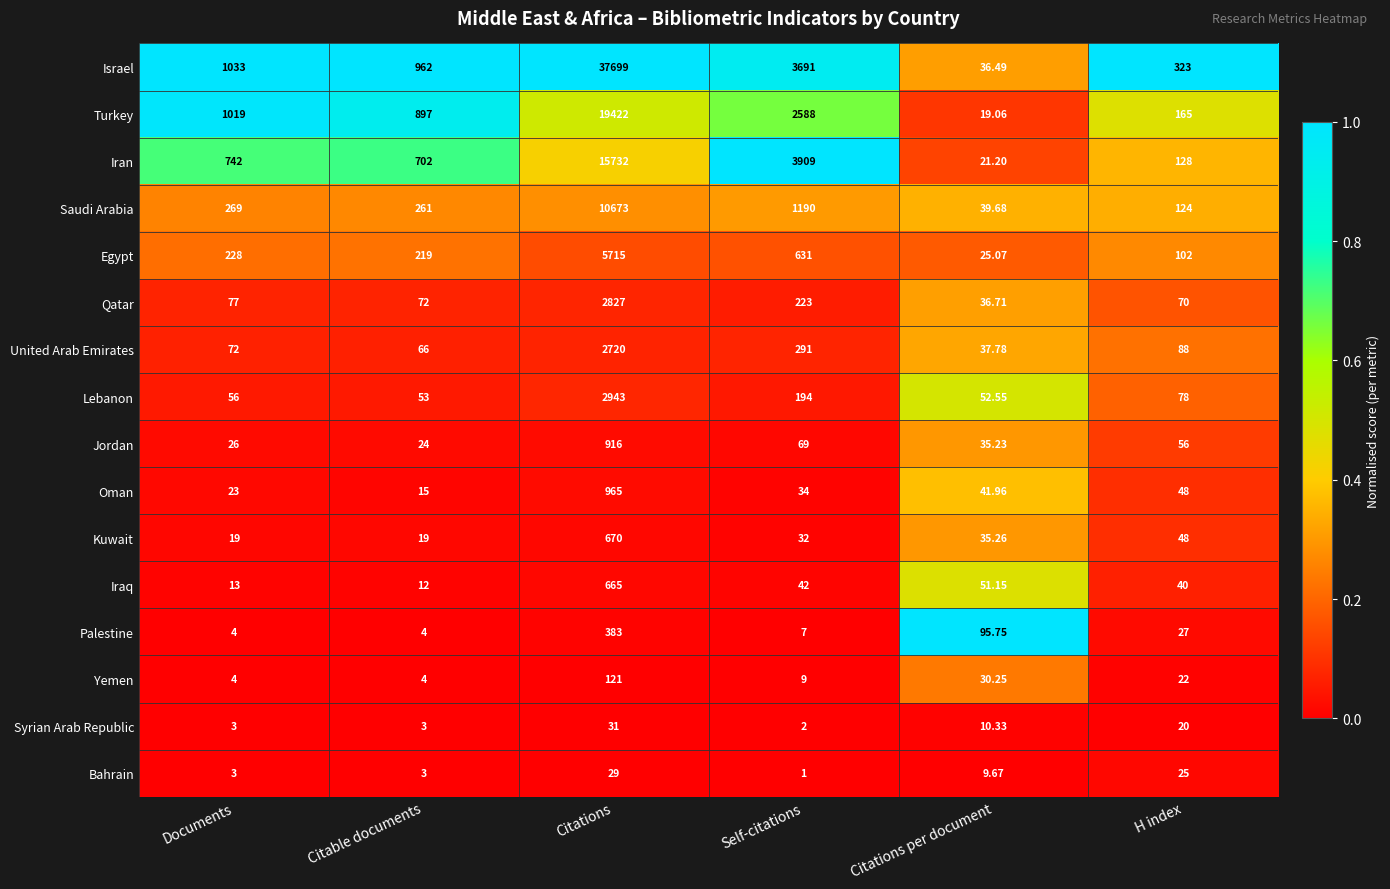

Which label corresponds to the largest value in the chart?

Citations